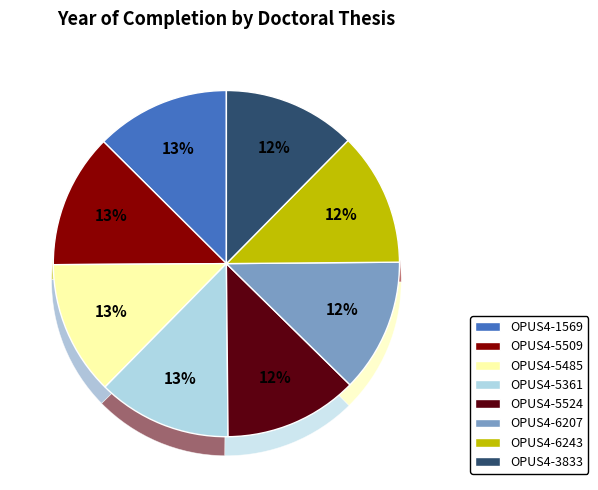

How many slices are in this pie chart?

8